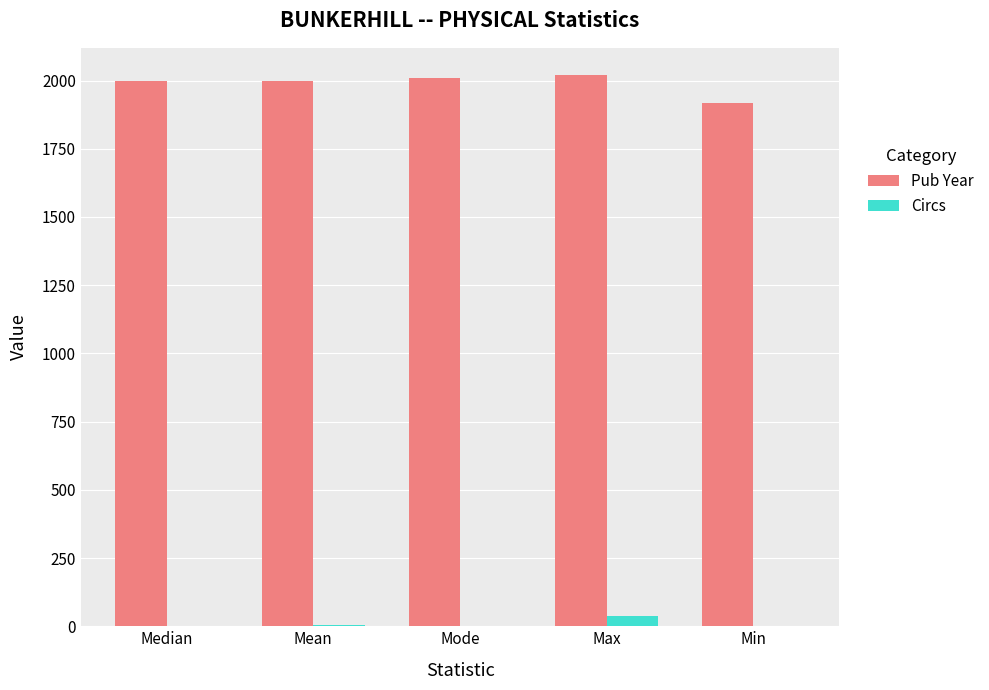

Between Mean and Max, which series saw the biggest shift?

Circs